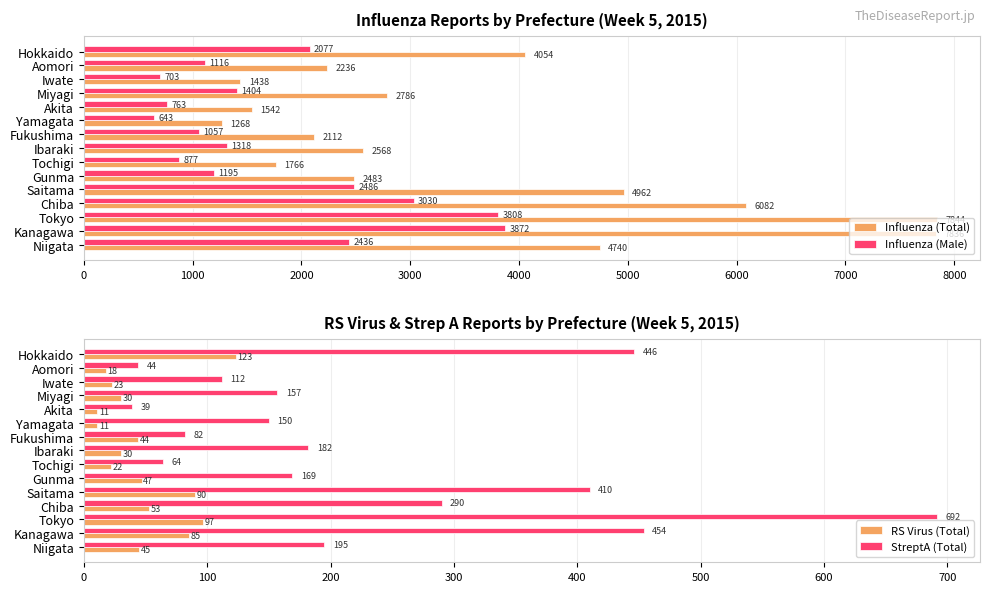

Where is Influenza (Male) nearest to the value 2257?

Niigata